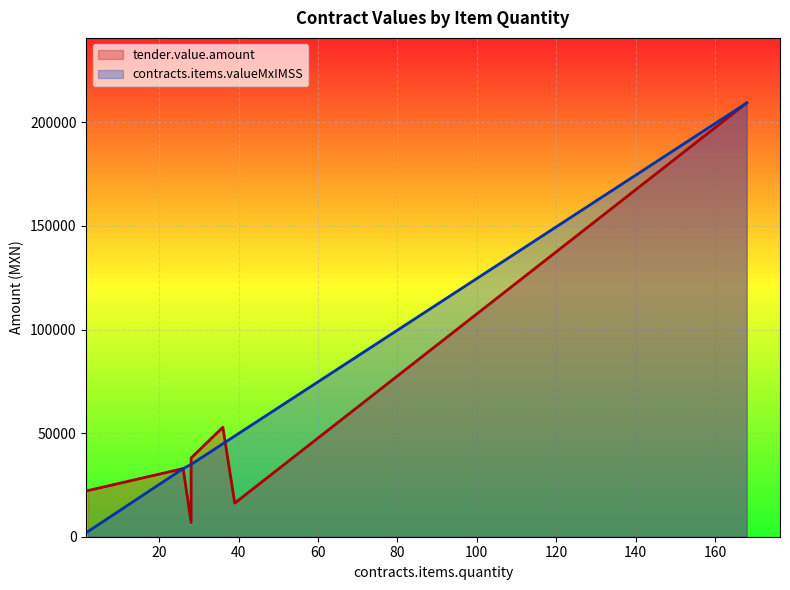

Where do tender.value.amount and contracts.items.valueMxIMSS first cross each other?

2 and 28